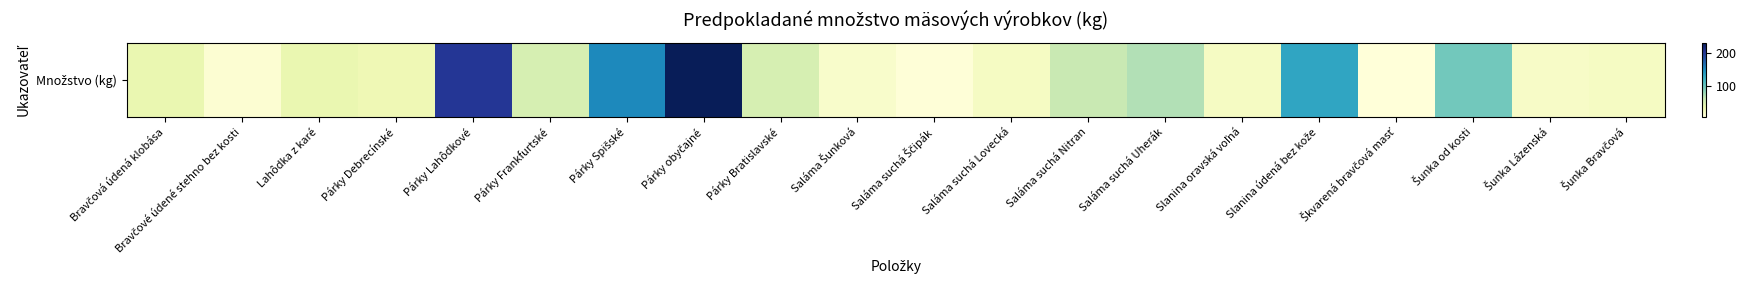

List the labels in order of value, largest first.

Párky obyčajné, Párky Lahôdkové, Párky Spišské, Slanina údená bez kože, Šunka od kosti, Saláma suchá Uherák, Saláma suchá Nitran, Párky Frankfurtské, Párky Bratislavské, Bravčová údená klobása, Lahôdka z karé, Párky Debrecínské, Saláma suchá Lovecká, Slanina oravská voľná, Šunka Bravčová, Šunka Lázenská, Saláma Šunková, Bravčové údené stehno bez kosti, Saláma suchá Ščipák, Škvarená bravčová masť